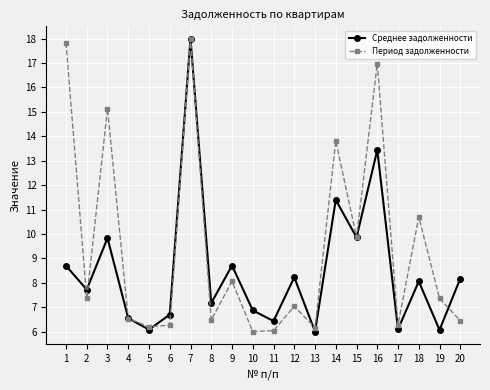

At which label does Среднее задолженности reach its peak?

7